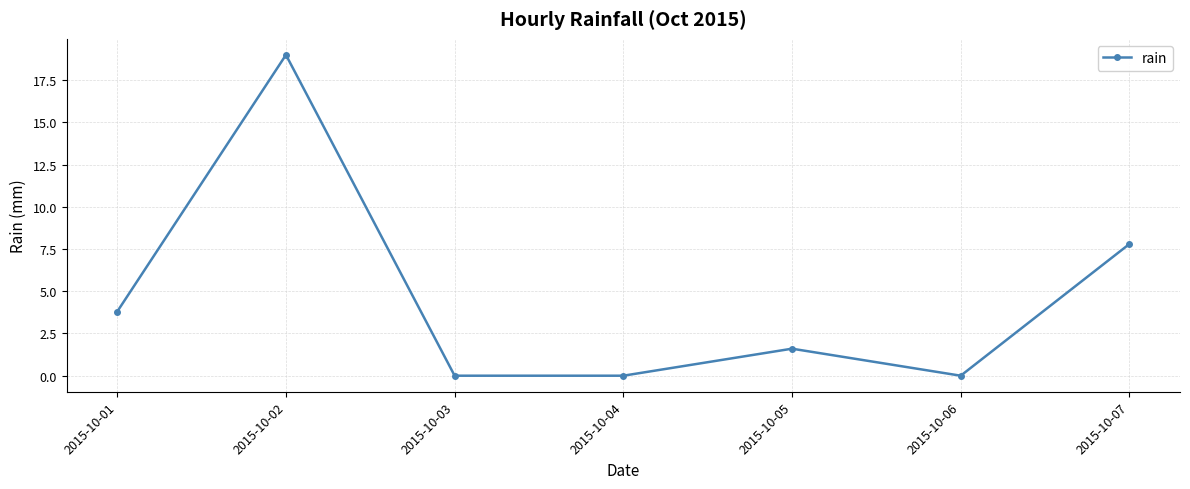

What is the approximate value at 2015-10-05?

1.6